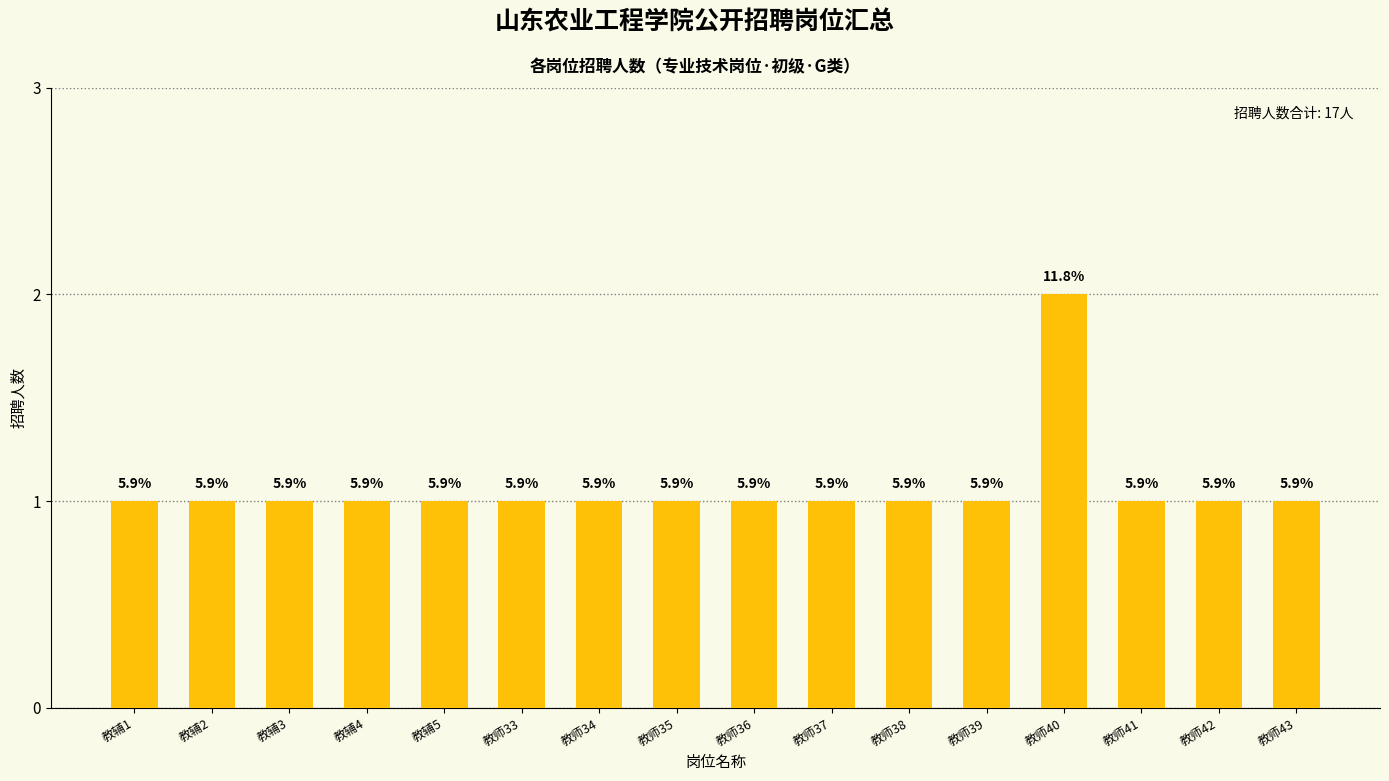

What is the ratio of the value at 教辅1 to the value at 教师35?

1.0